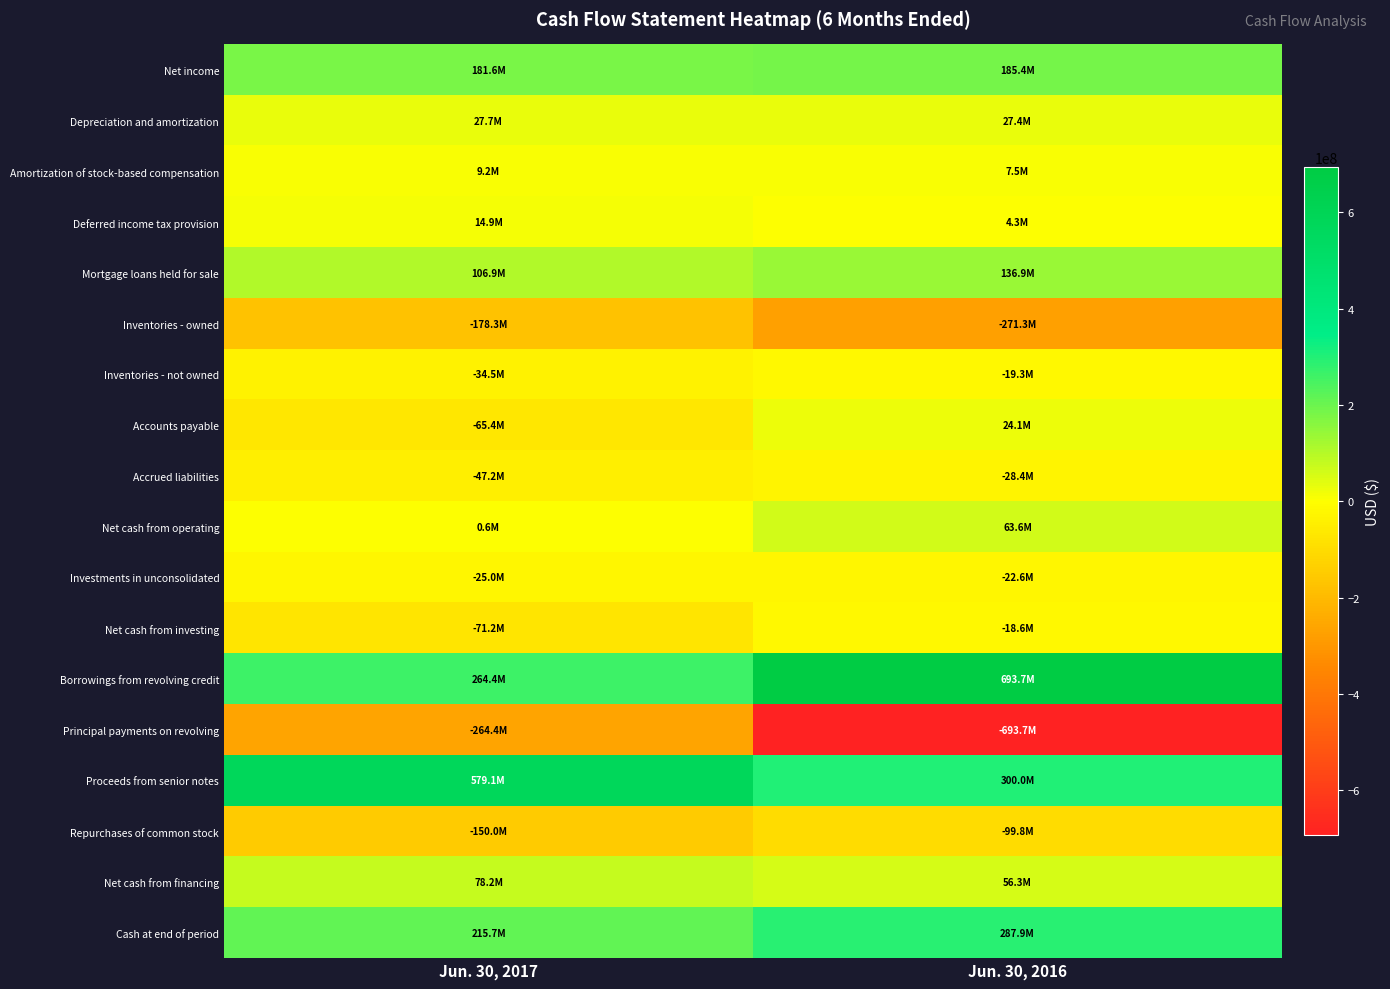

Rank the series at Jun. 30, 2016 from lowest to highest value.

Principal payments on revolving, Inventories - owned, Repurchases of common stock, Accrued liabilities, Investments in unconsolidated, Inventories - not owned, Net cash from investing, Deferred income tax provision, Amortization of stock-based compensation, Accounts payable, Depreciation and amortization, Net cash from financing, Net cash from operating, Mortgage loans held for sale, Net income, Cash at end of period, Proceeds from senior notes, Borrowings from revolving credit